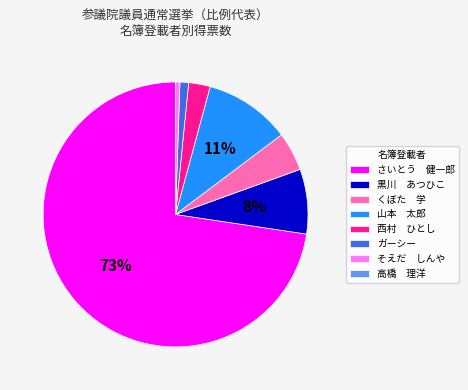

To the nearest percent, what is the average slice percentage?

12%